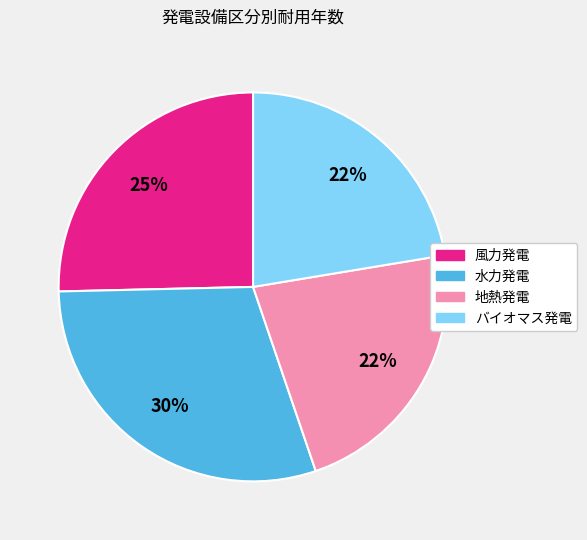

True or false: 地熱発電 accounts for 22% of the total.

True